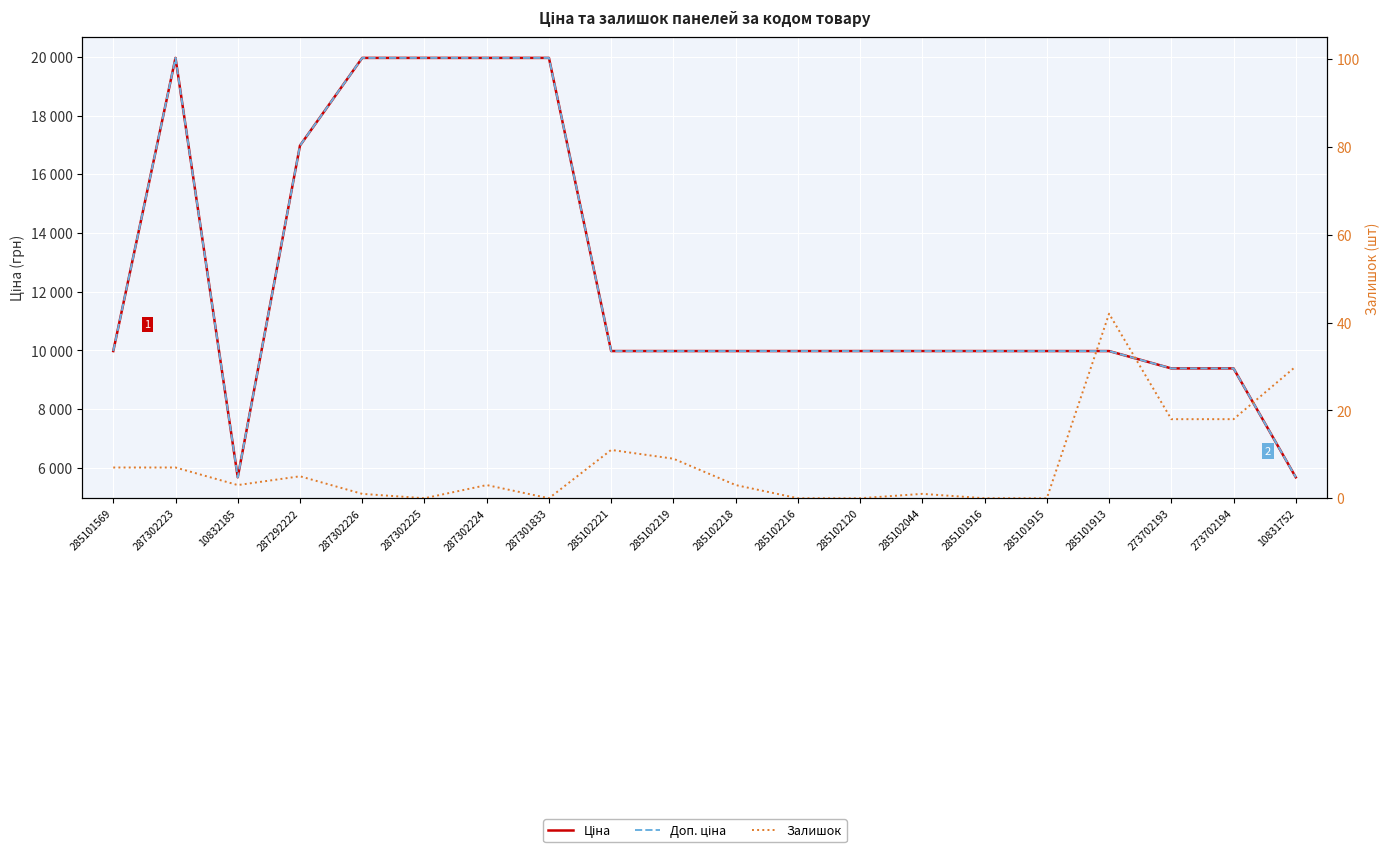

Which series has the largest range (max minus min)?

Ціна